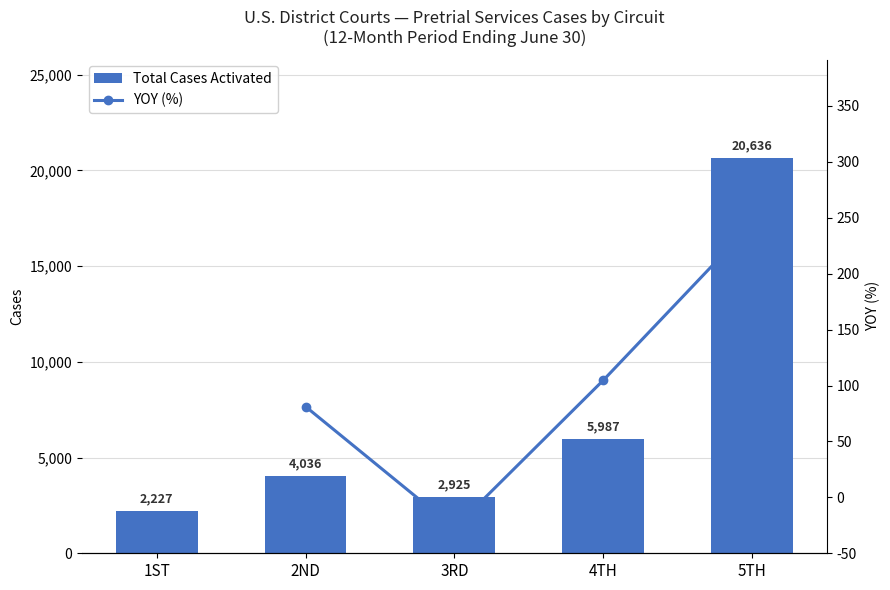

How many data points in Total Cases Activated are above 4036?

2